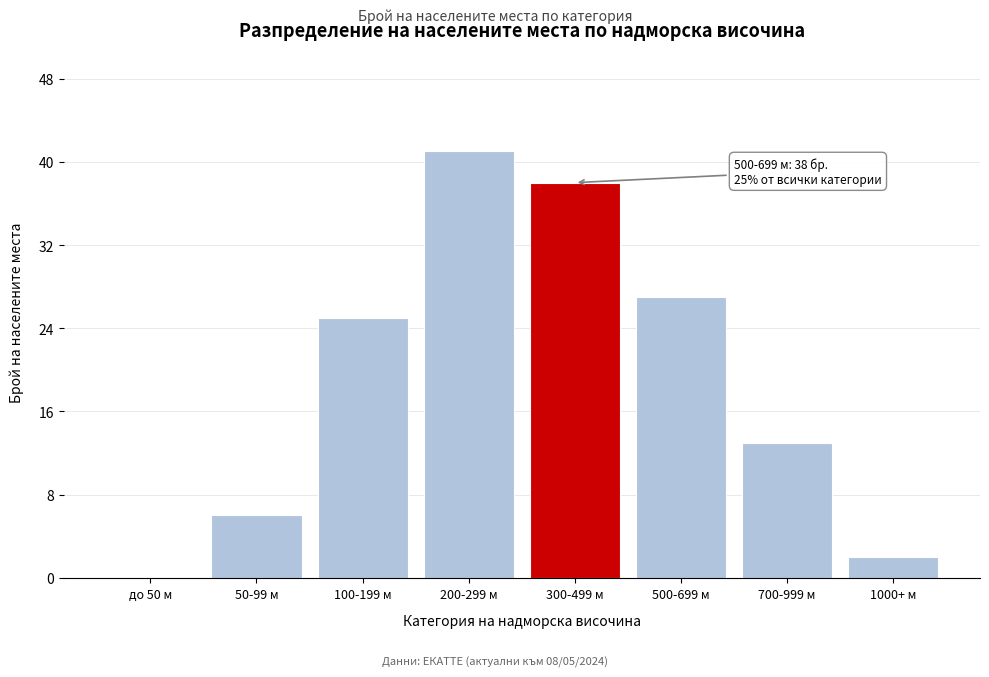

Reading right to left, transcribe all the data shown in this chart.

1000+ м=2	700-999 м=13	500-699 м=27	300-499 м=38	200-299 м=41	100-199 м=25	50-99 м=6	до 50 м=0